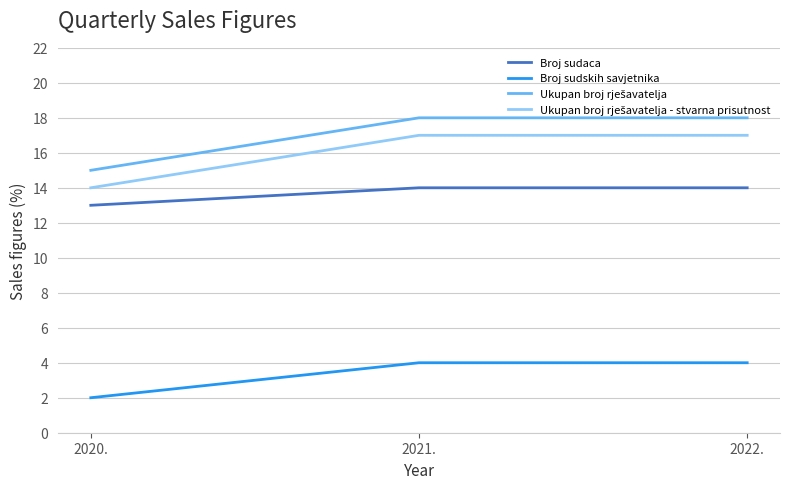

What is the total value across all series at 2022.?

53